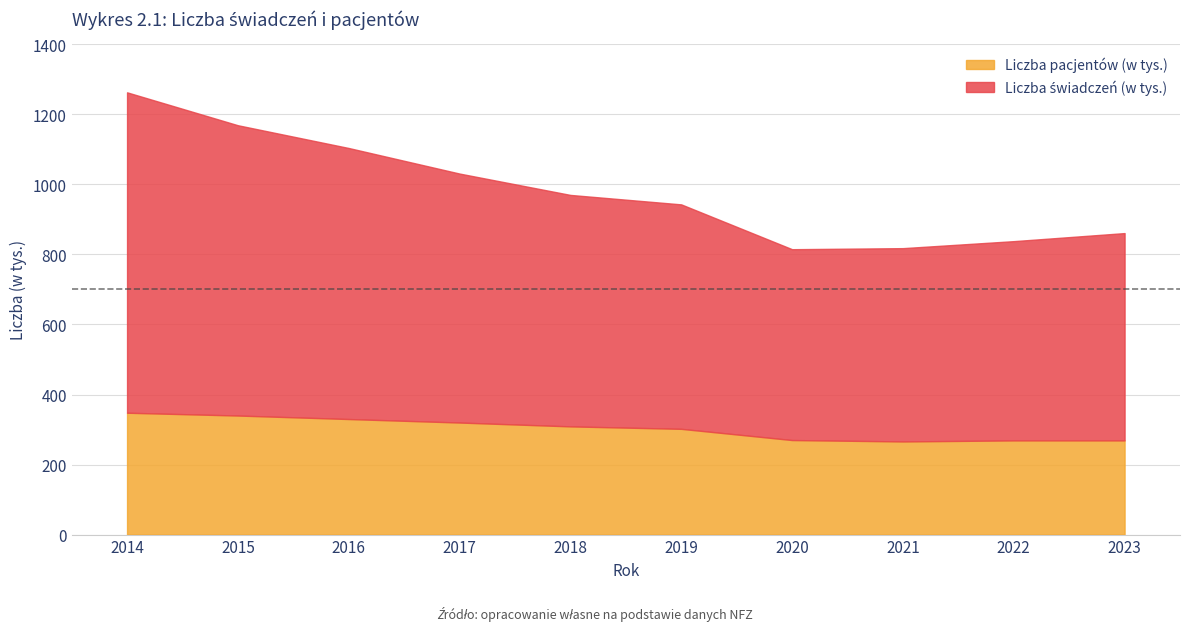

Is the value of Liczba pacjentów (w tys.) at 2022 greater than the value of Liczba świadczeń (w tys.) at 2021?

No